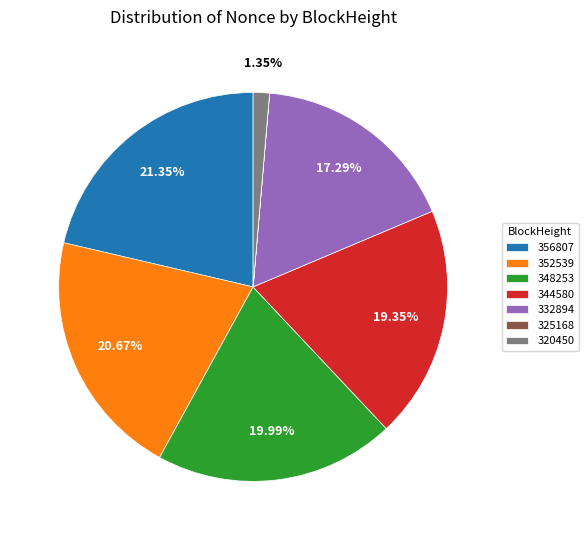

Does any single category account for the majority?

No